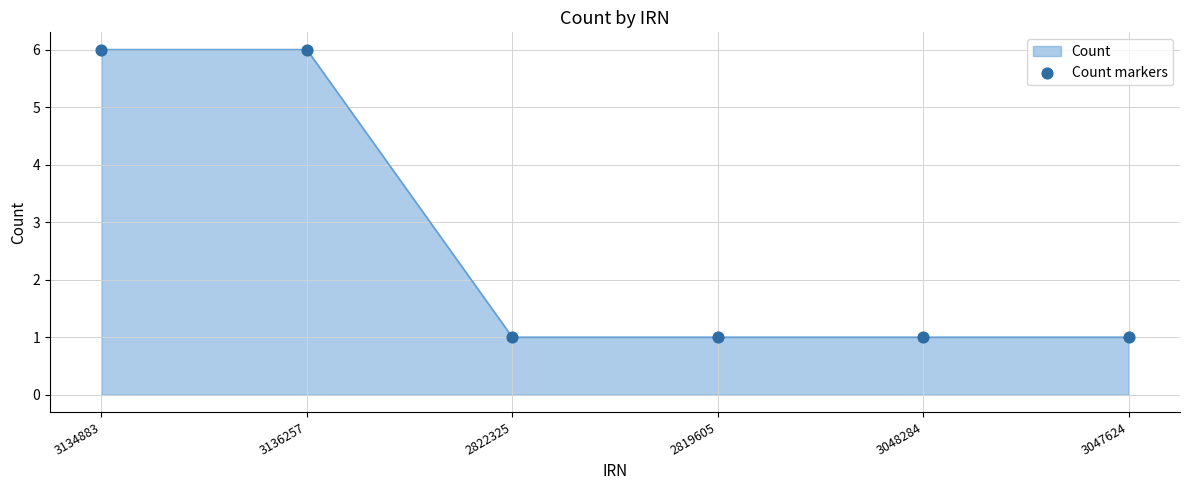

What is the change in value from 3136257 to 2819605?

-5